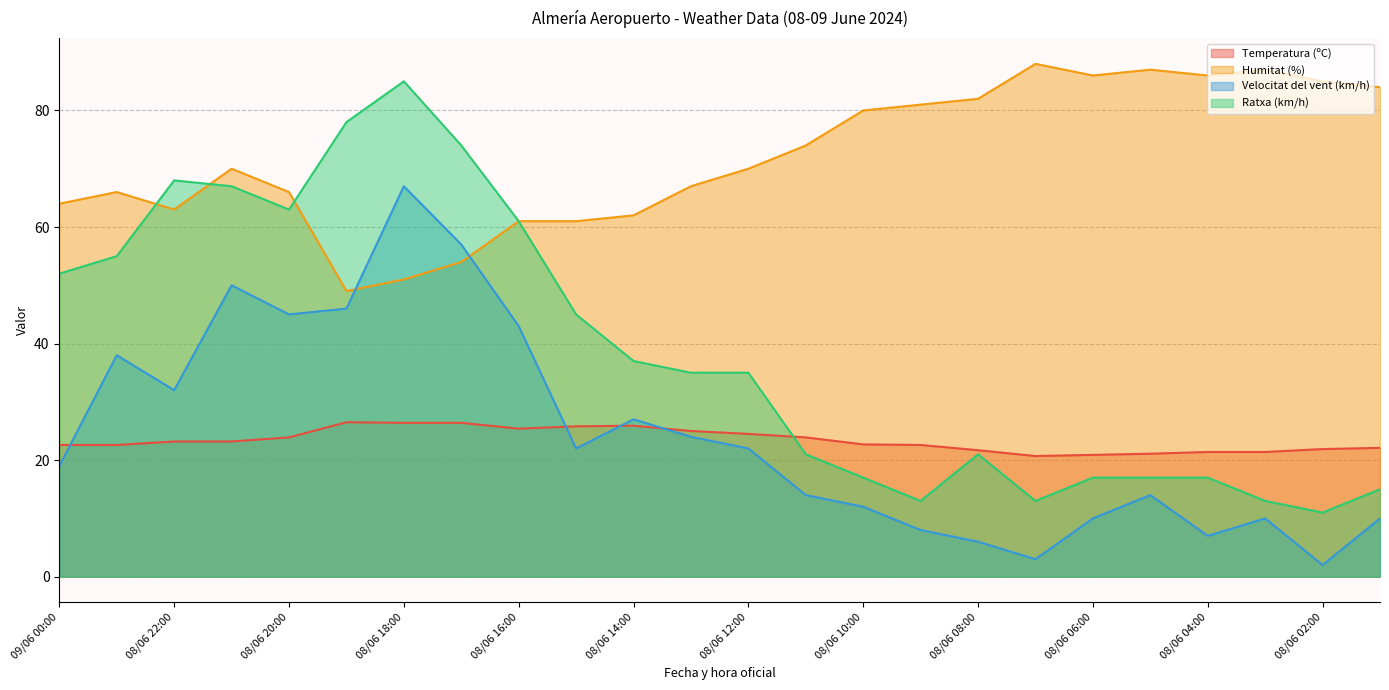

How many interior local valleys does the Temperatura (ºC) series have?

2